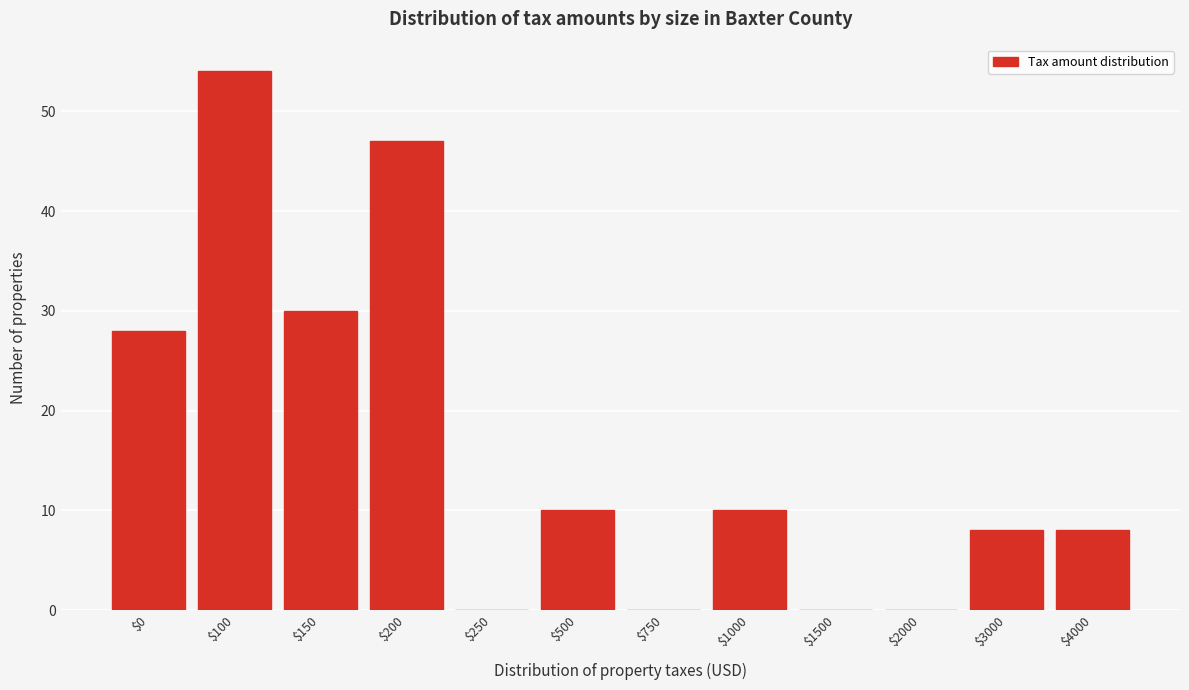

What is the approximate value at $1000?

10